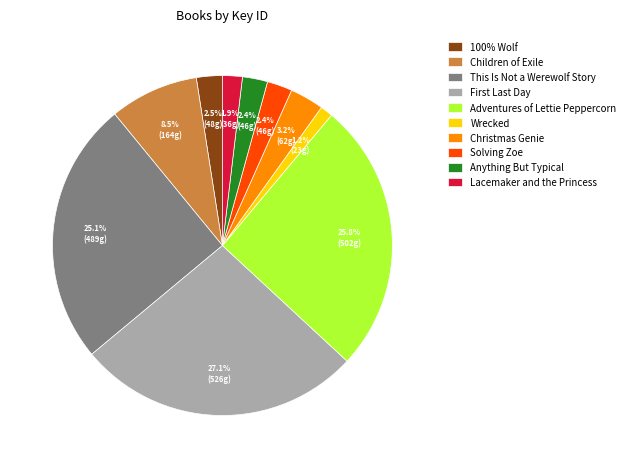

Does Lacemaker and the Princess represent more than half of the total?

No